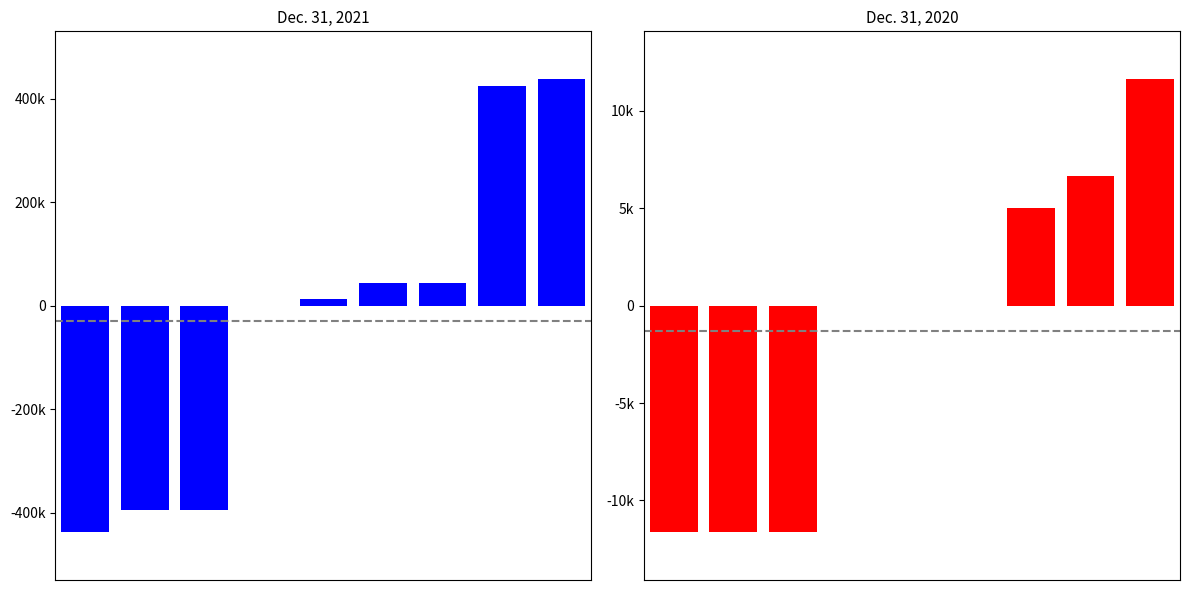

What are all the series names shown in the legend?

Dec. 31, 2021, Dec. 31, 2020